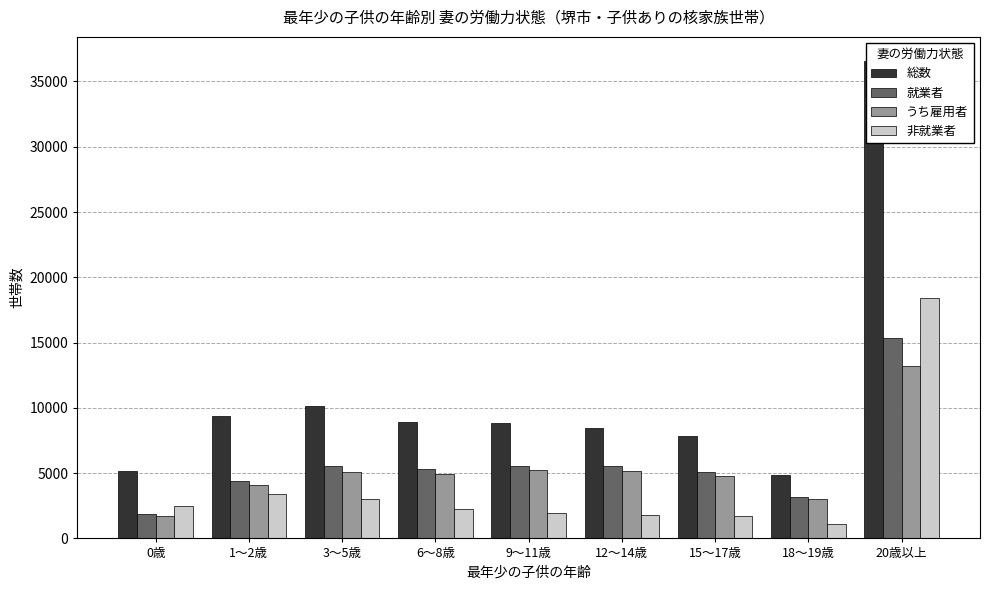

Which category has the highest value across all series?

20歳以上